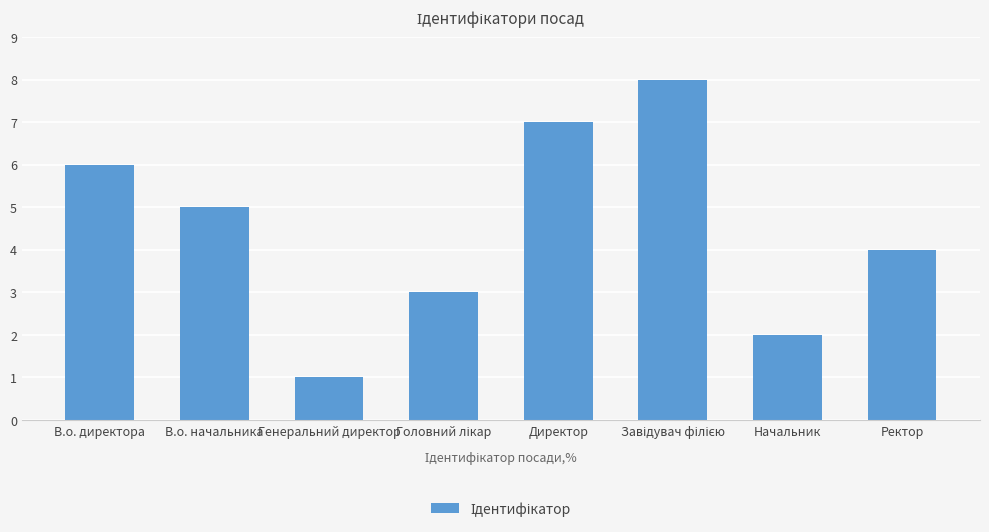

How many series are shown in this chart?

1